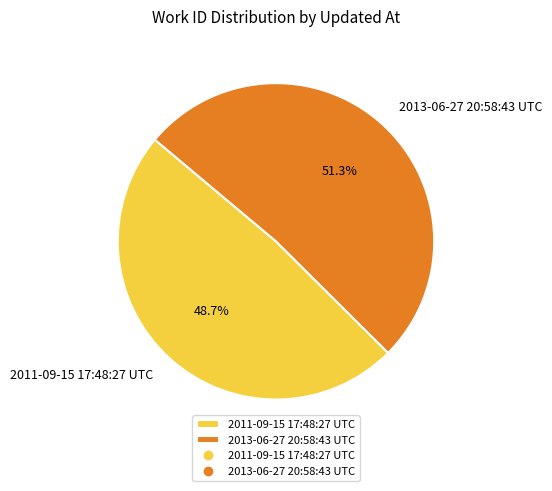

Between 2013-06-27 20:58:43 UTC and 2011-09-15 17:48:27 UTC, which is larger?

2013-06-27 20:58:43 UTC